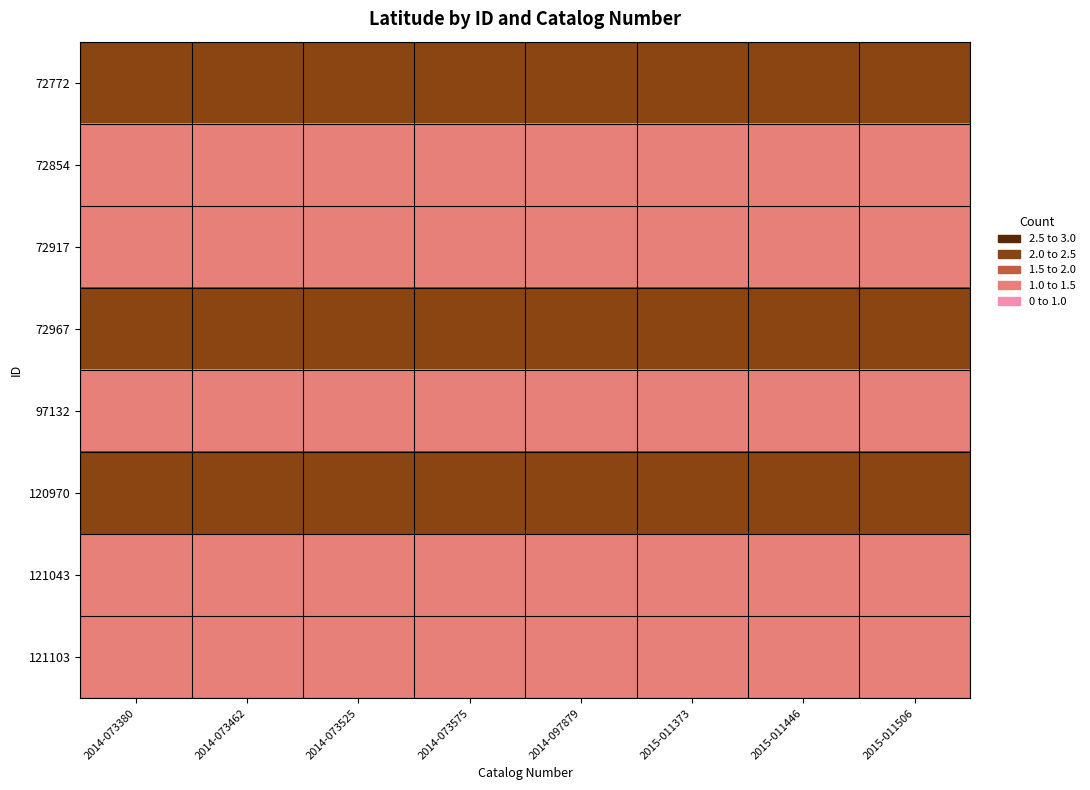

Rank the series at 2014-073575 from highest to lowest value.

72772, 72967, 120970, 72854, 72917, 97132, 121043, 121103